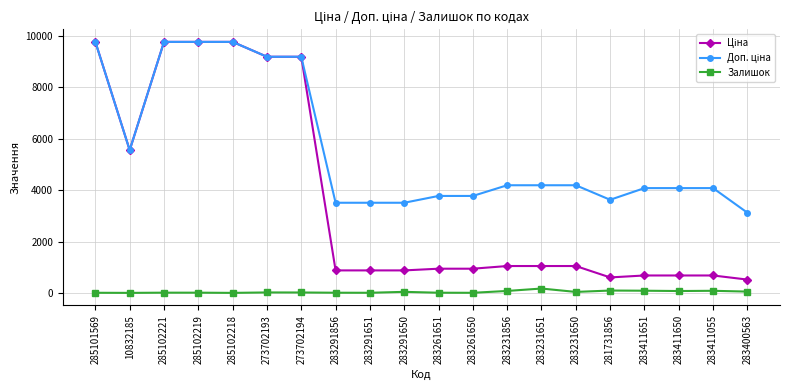

What is the highest value of the Залишок series?

172.0